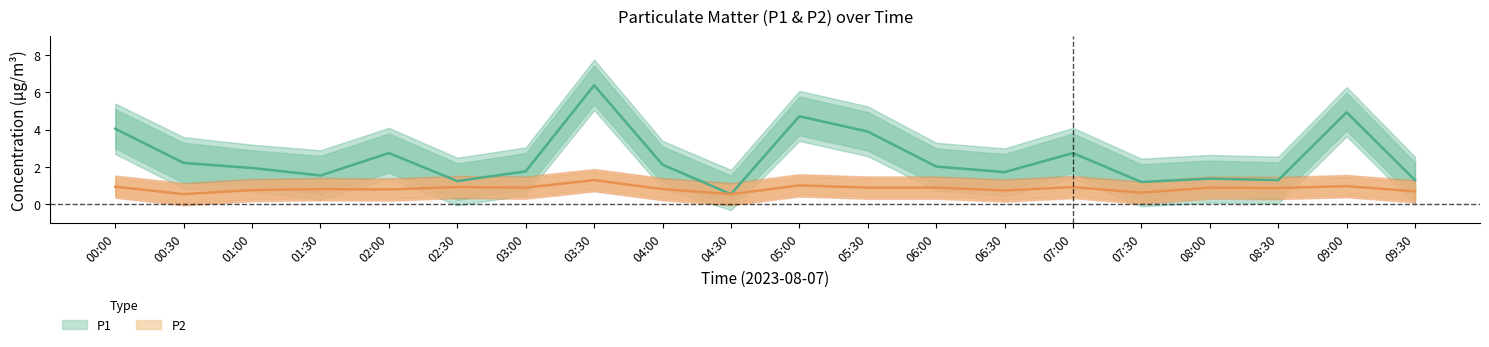

Which label corresponds to the largest value in the chart?

03:30